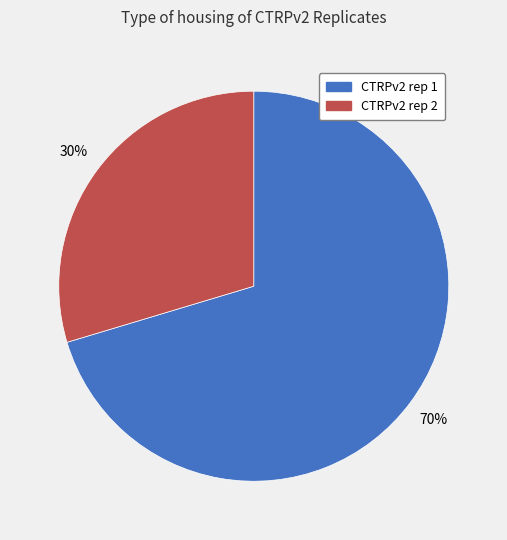

Is the sum of CTRPv2 rep 2 and CTRPv2 rep 1 greater than half?

Yes